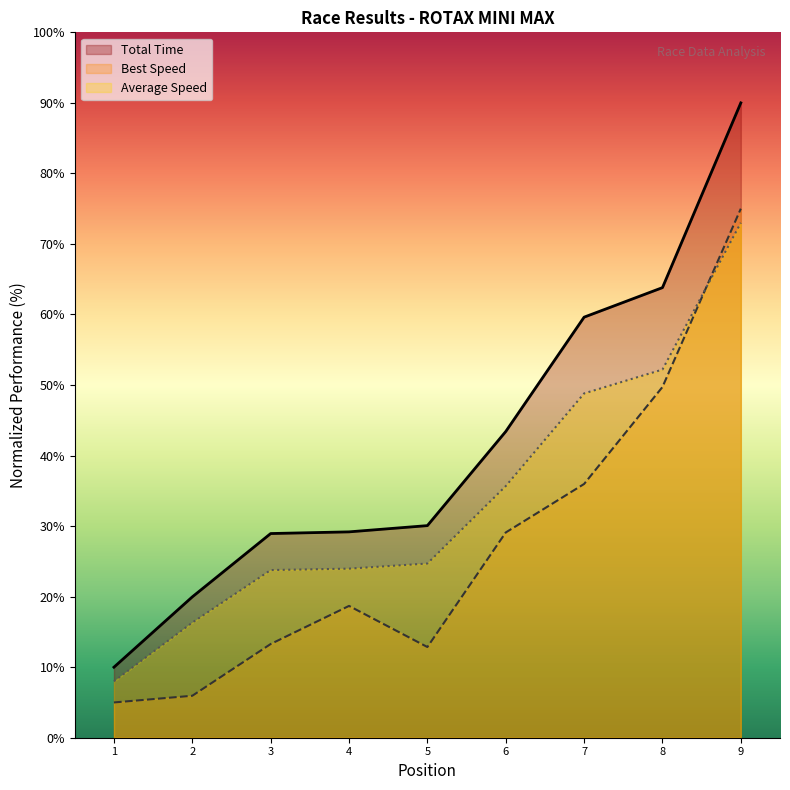

Between 1 and 4, which series saw the biggest shift?

Total Time